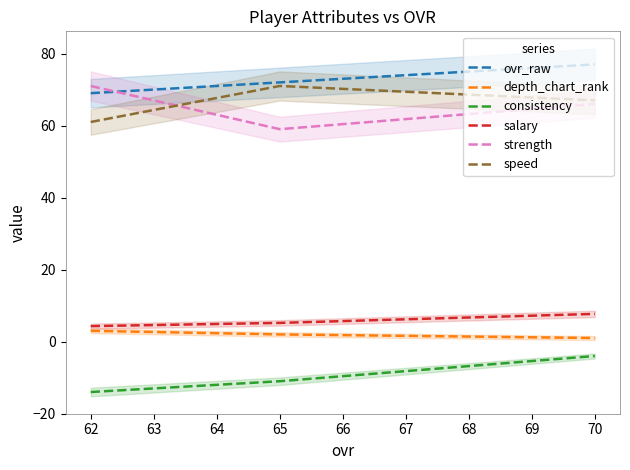

Count the number of categories in the chart.

3